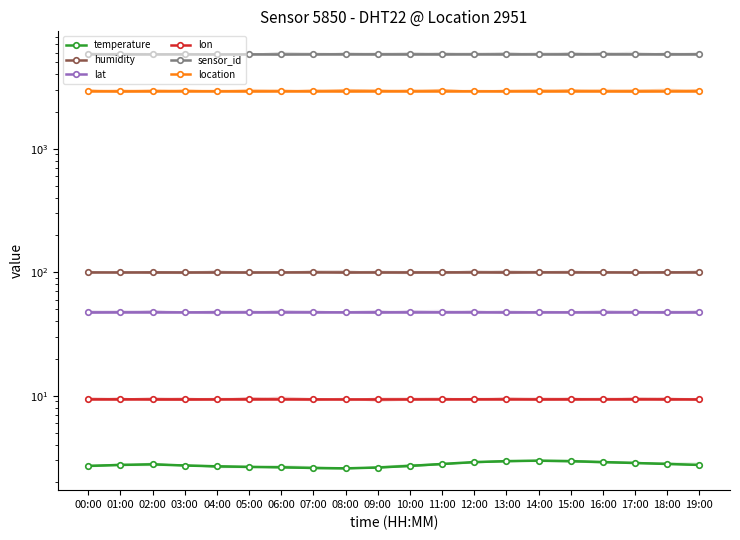

Rank the categories by location value from highest to lowest.

00:00, 01:00, 02:00, 03:00, 04:00, 05:00, 06:00, 07:00, 08:00, 09:00, 10:00, 11:00, 12:00, 13:00, 14:00, 15:00, 16:00, 17:00, 18:00, 19:00